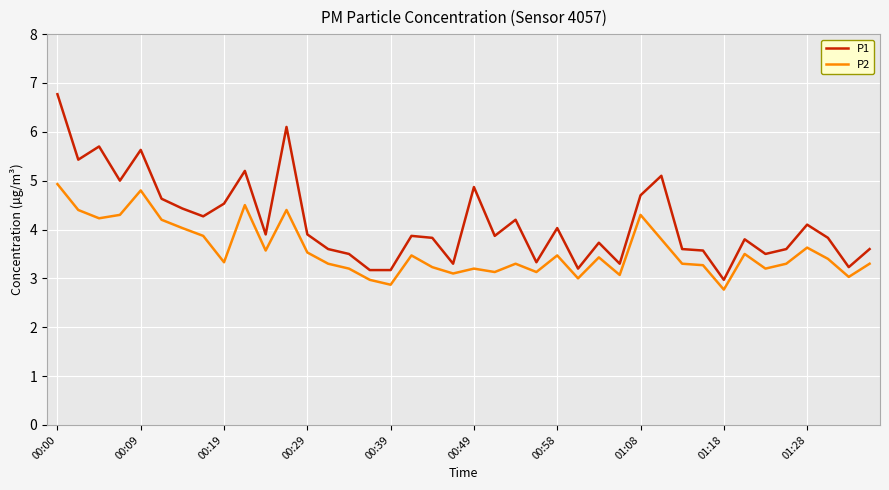

True or false: P1 and P2 intersect in this chart.

False